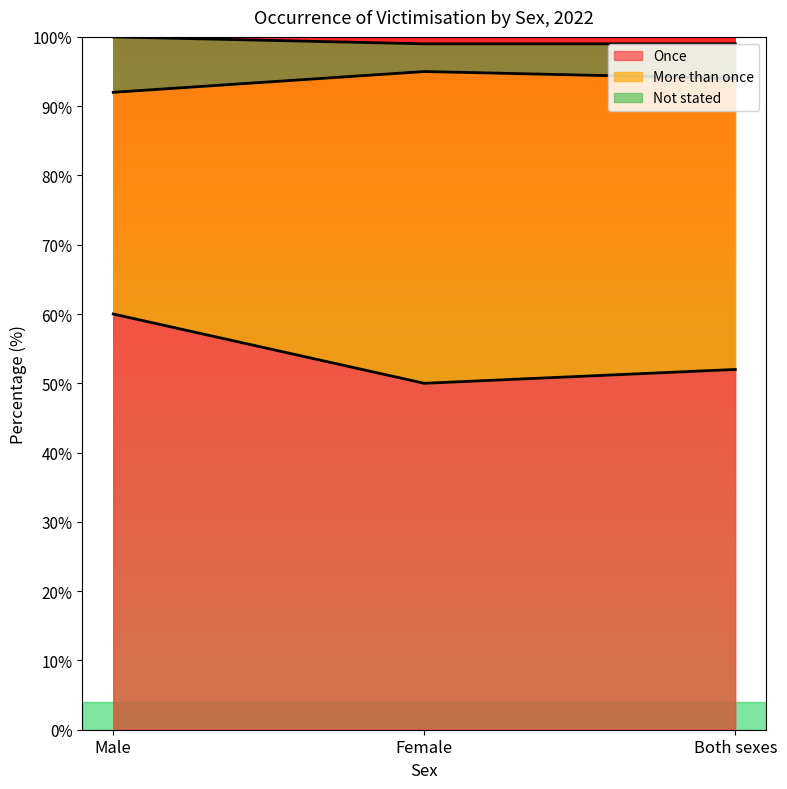

Which category has the lowest value across all series?

Female